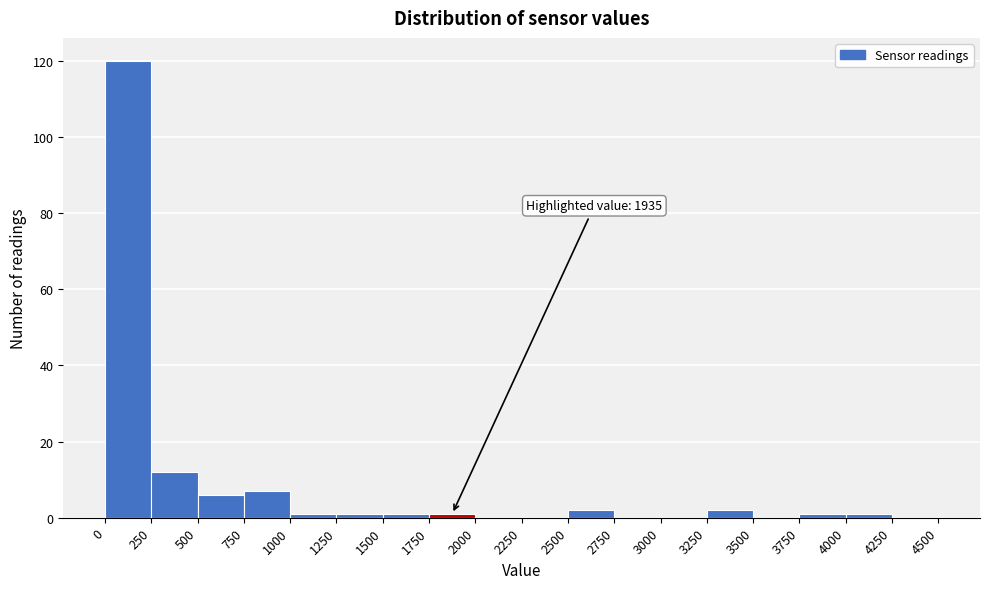

Which range on the x-axis has the tallest bar?

0 to 250